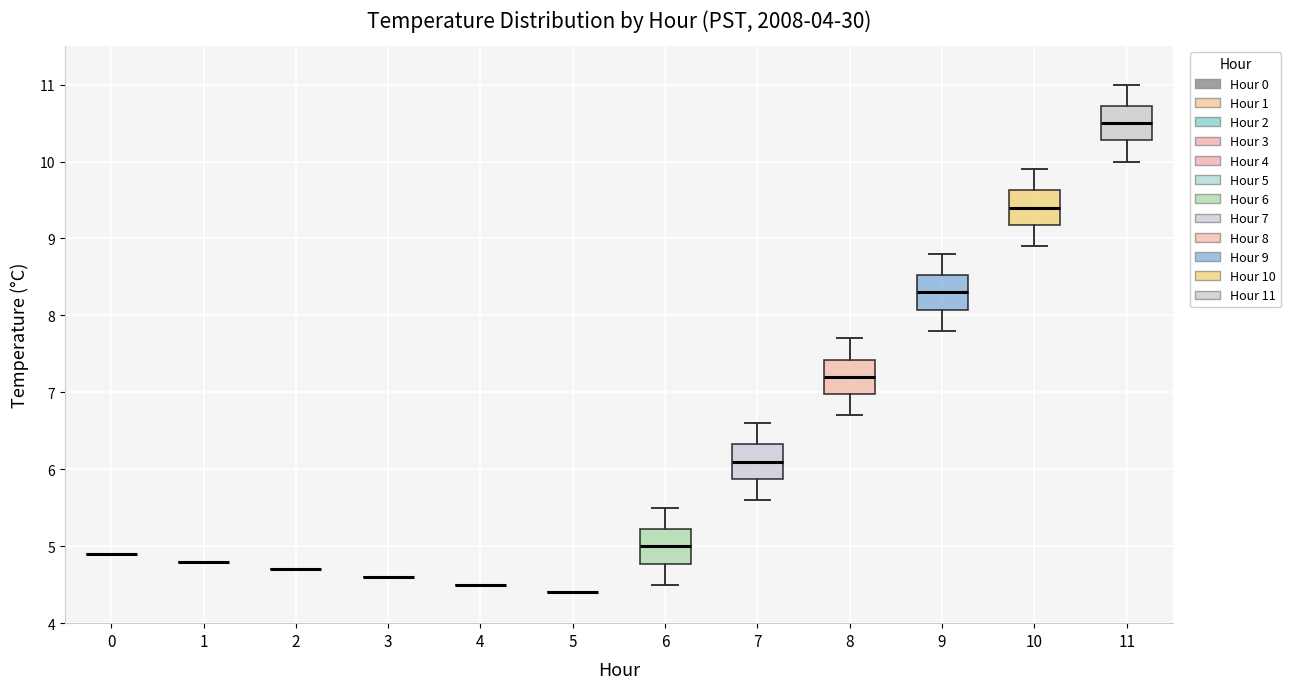

Reading left to right, read every box against the y-axis: the position of its median line, the range the box covers, and the ends of its whiskers. The values are not printed on the chart, so give them approximately, as read against the axis.

0: box collapsed to a line at 4.9, whiskers 4.9 to 4.9
1: box collapsed to a line at 4.8, whiskers 4.8 to 4.8
2: box collapsed to a line at 4.7, whiskers 4.7 to 4.7
3: box collapsed to a line at 4.6, whiskers 4.6 to 4.6
4: box collapsed to a line at 4.5, whiskers 4.5 to 4.5
5: box collapsed to a line at 4.4, whiskers 4.4 to 4.4
6: median 5.0, box 4.8 to 5.2, whiskers 4.5 to 5.5
7: median 6.1, box 5.9 to 6.3, whiskers 5.6 to 6.6
8: median 7.2, box 7.0 to 7.4, whiskers 6.7 to 7.7
9: median 8.3, box 8.1 to 8.5, whiskers 7.8 to 8.8
10: median 9.4, box 9.2 to 9.6, whiskers 8.9 to 9.9
11: median 10.5, box 10.3 to 10.7, whiskers 10.0 to 11.0